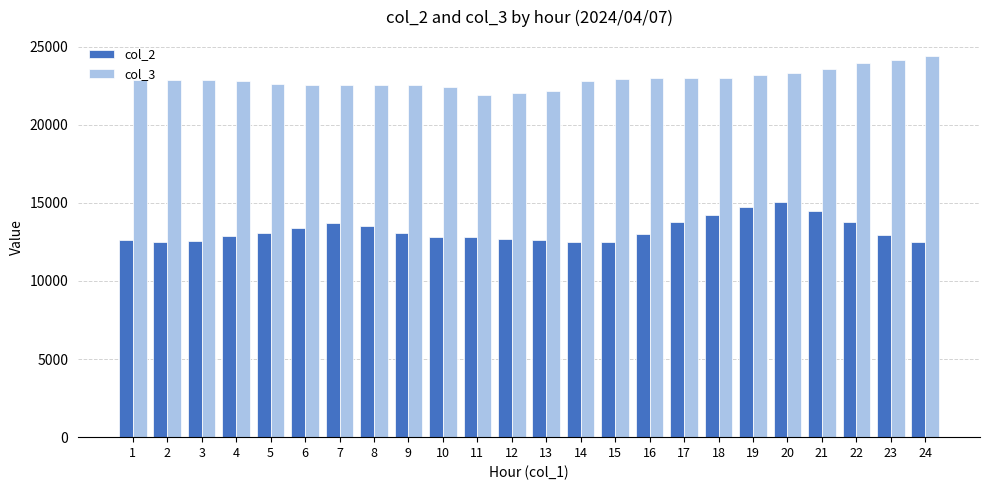

Count the number of data series in this chart.

2